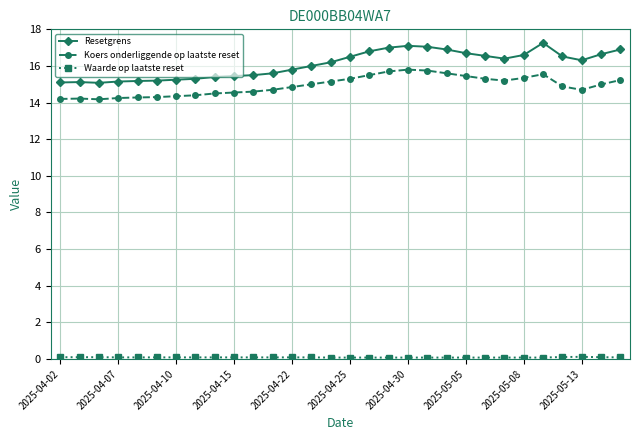

Which series has the largest range (max minus min)?

Resetgrens